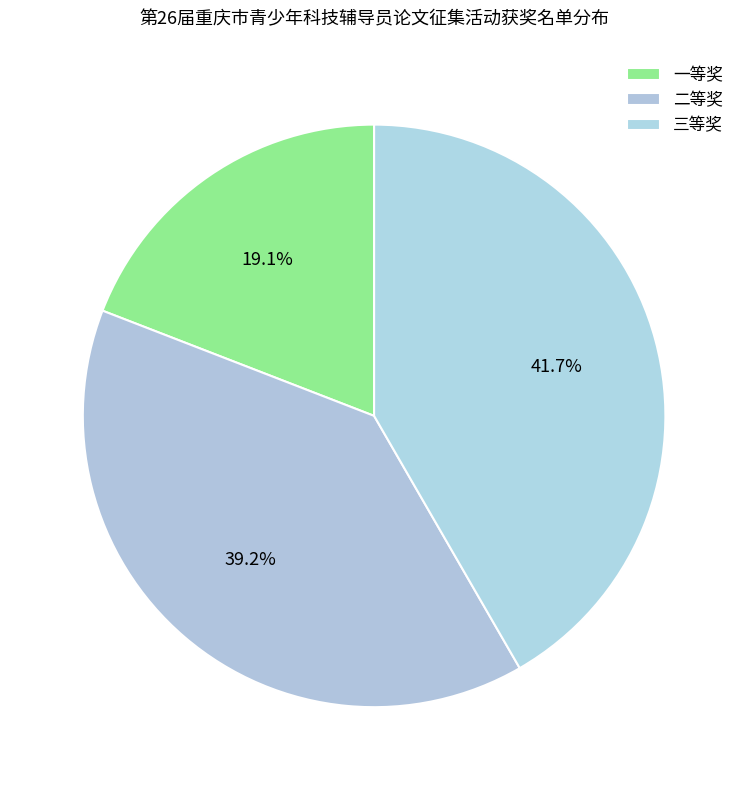

Between 一等奖 and 二等奖, which is larger?

二等奖